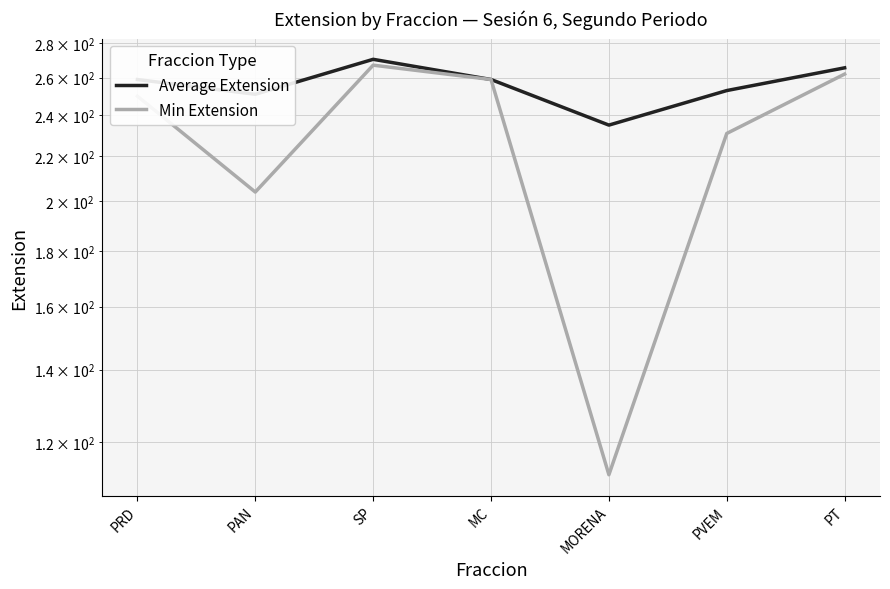

What are all the series names shown in the legend?

Average Extension, Min Extension